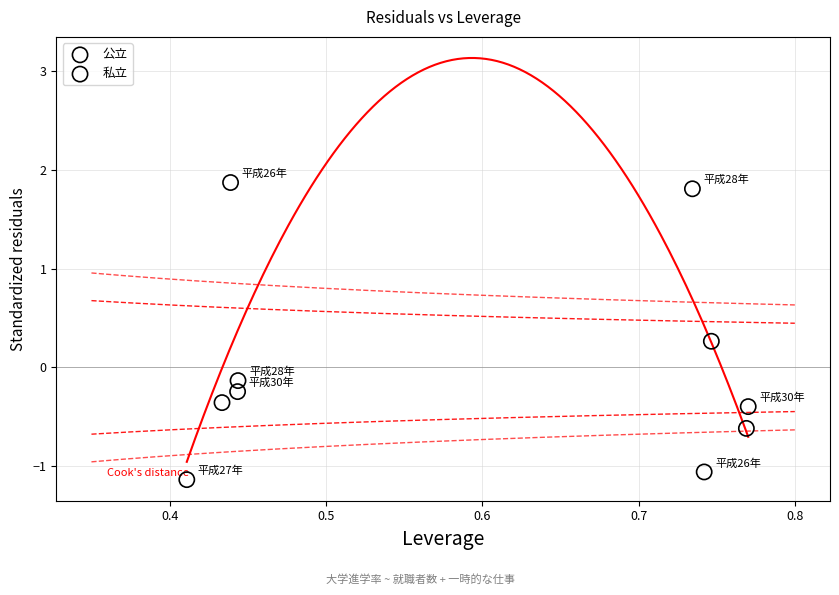

Which series reaches the maximum Y coordinate?

公立